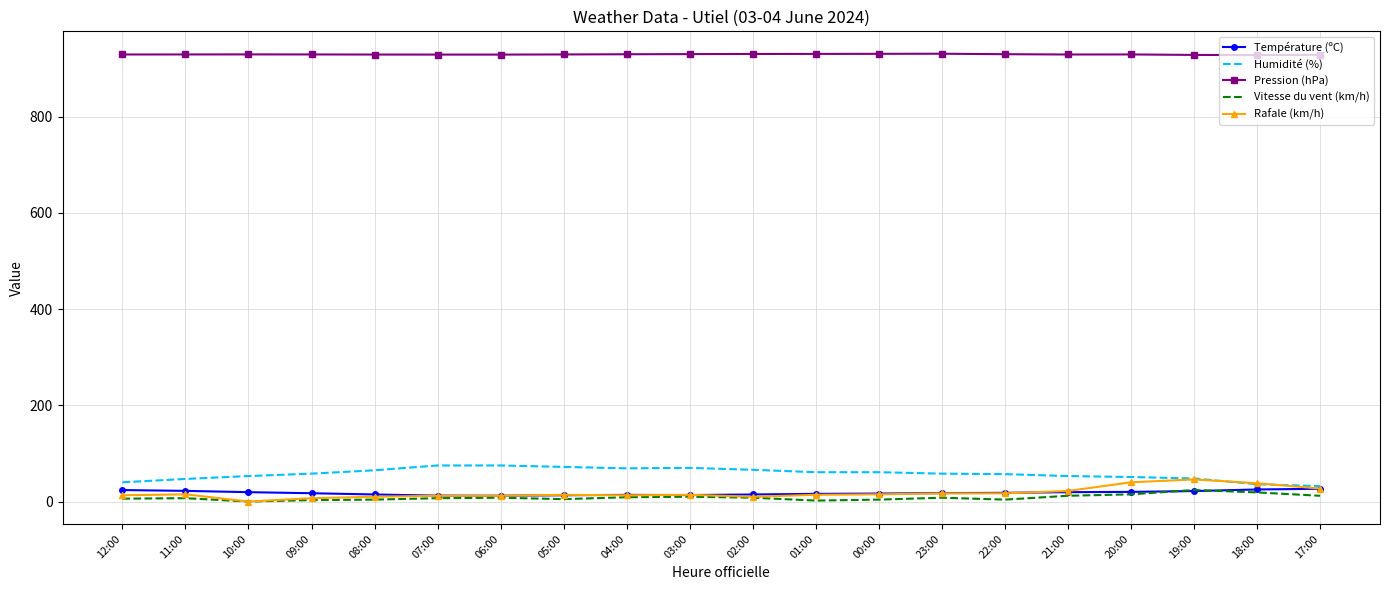

Which series has the largest total across all categories?

Pression (hPa)